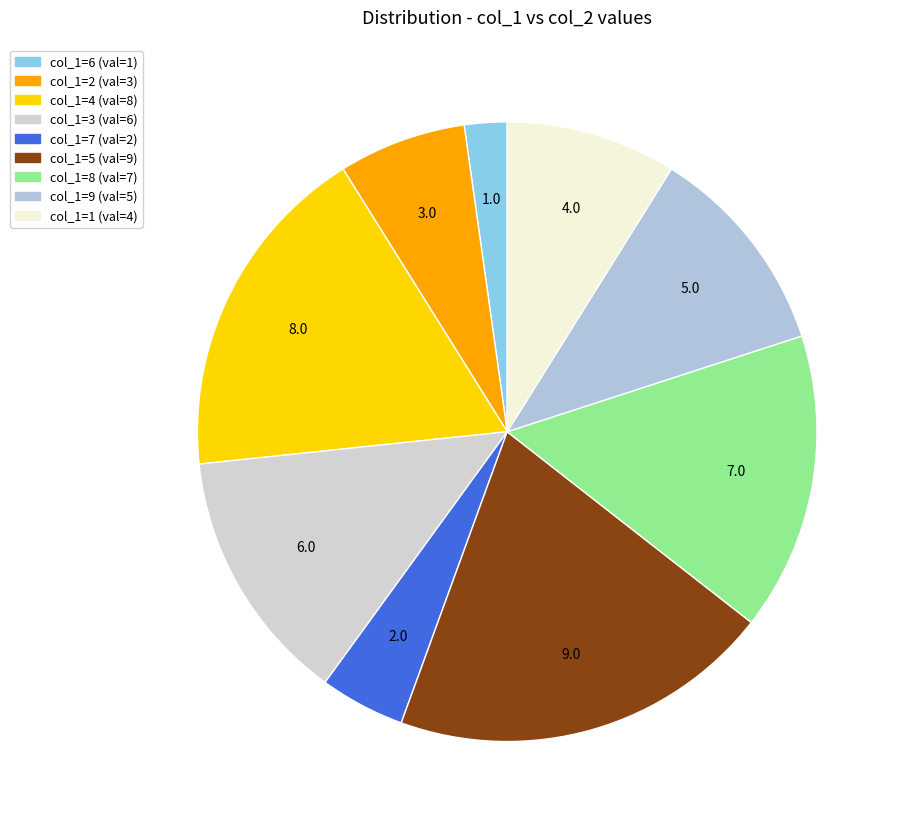

What portion of the pie excludes col_1=1?

91.1%